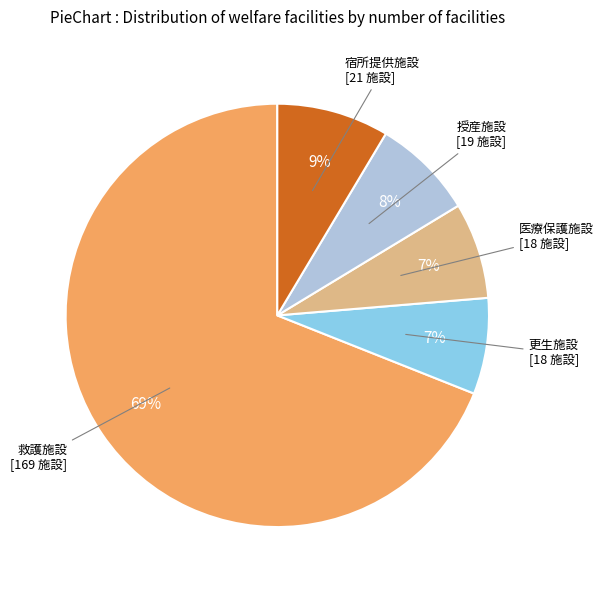

Between 授産施設 and 救護施設, which is larger?

救護施設